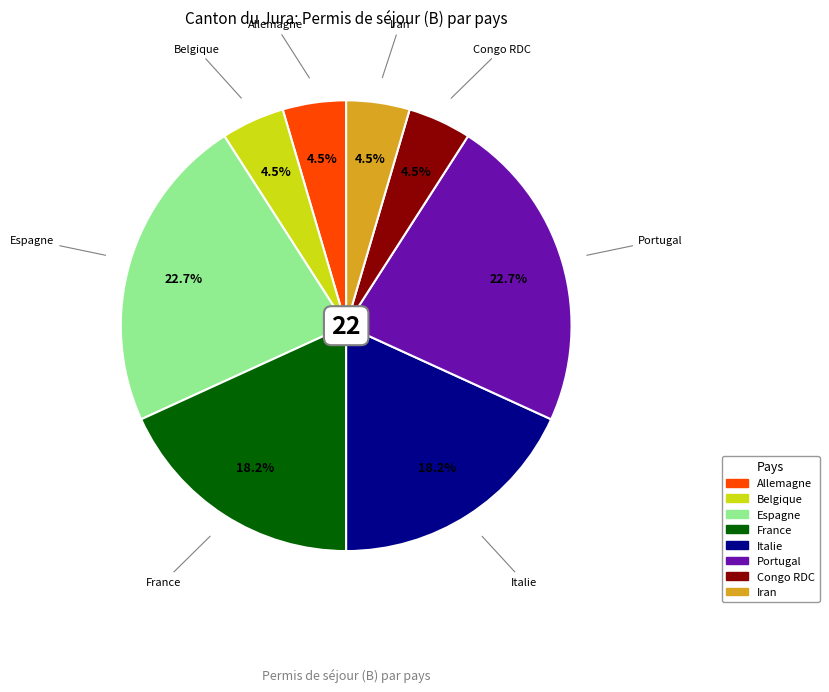

How many slices are in this pie chart?

8